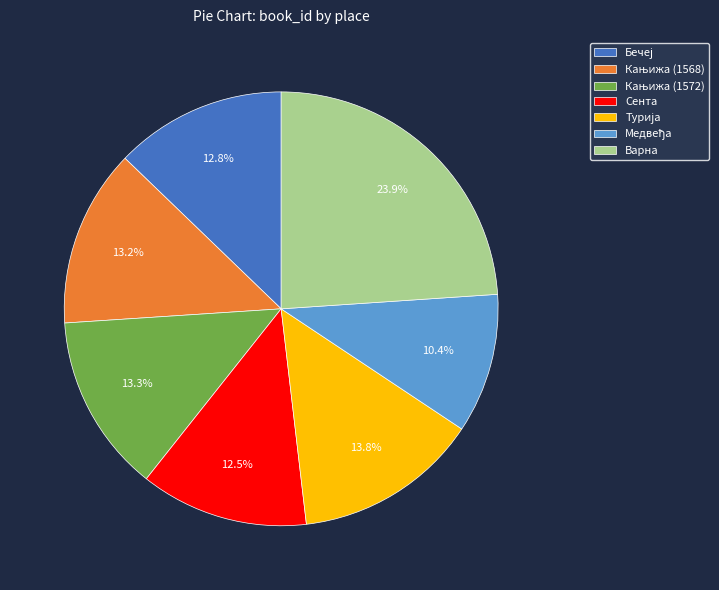

How many slices are in this pie chart?

7